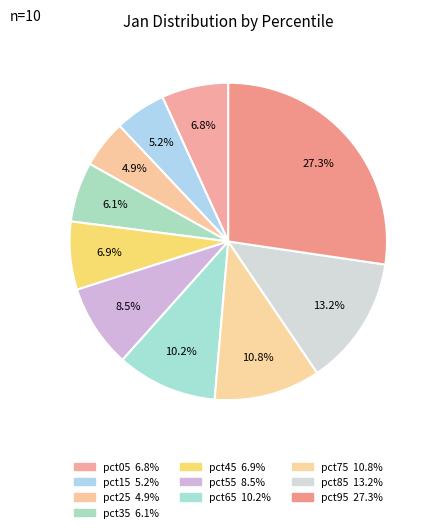

What percentage do pct95 and pct05 together represent?

34.1%